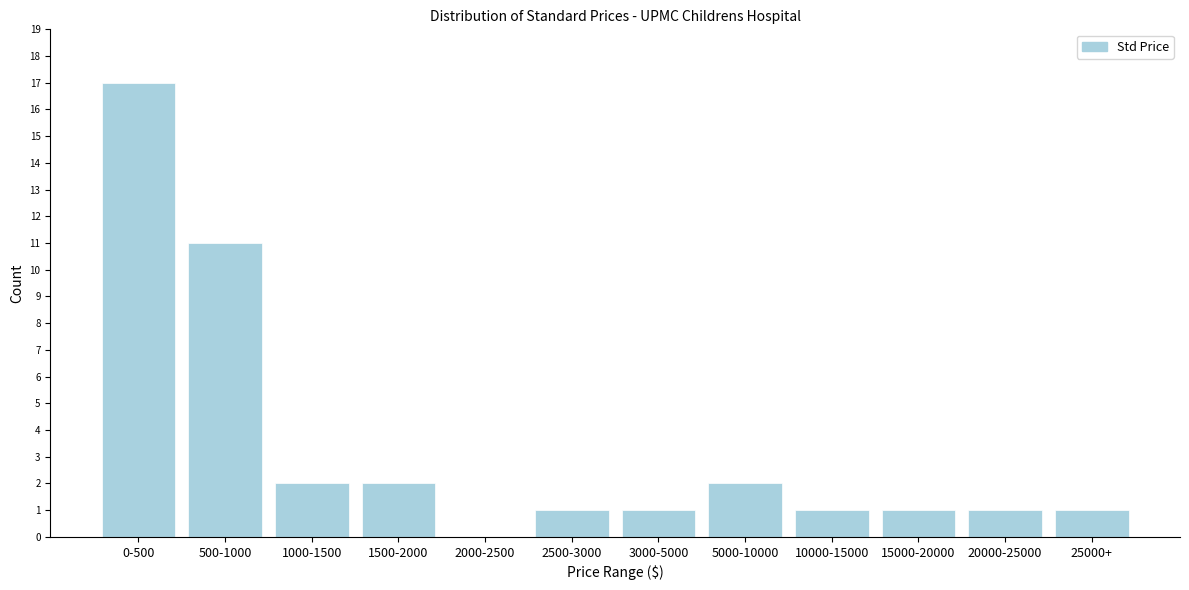

Reading left to right, extract all data points from this chart.

0-500=17	500-1000=11	1000-1500=2	1500-2000=2	2000-2500=0	2500-3000=1	3000-5000=1	5000-10000=2	10000-15000=1	15000-20000=1	20000-25000=1	25000+=1